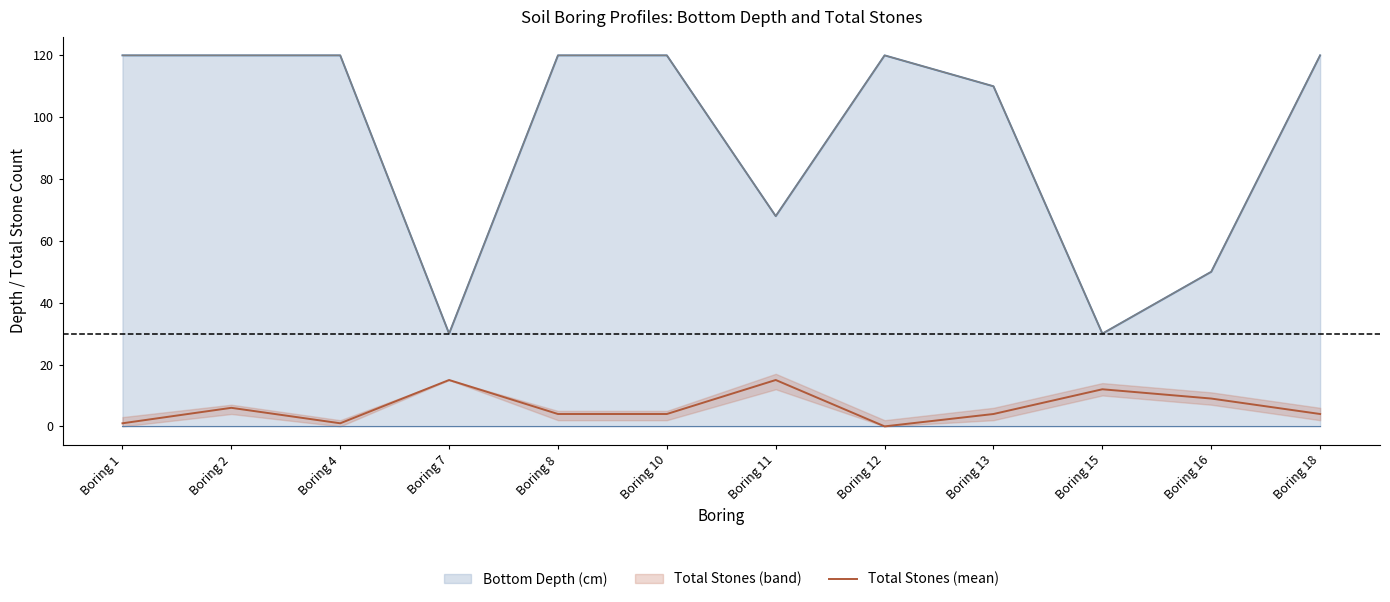

Where is the first local maximum?

Boring 2